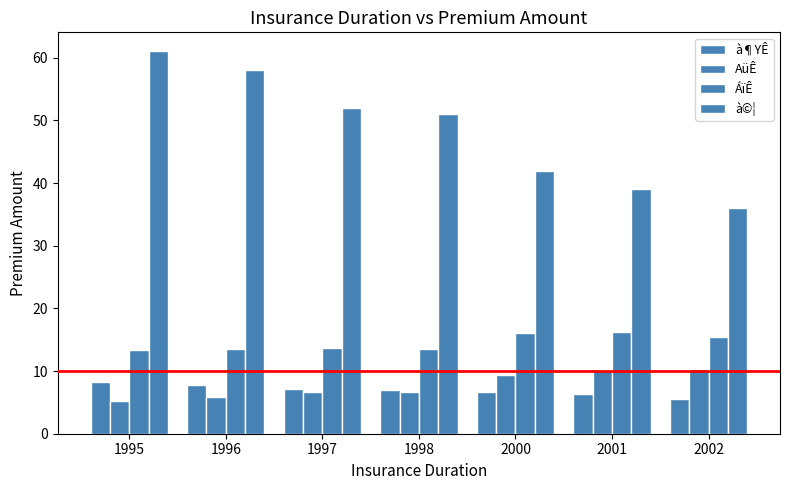

Reading right to left, list all the values displayed in this chart.

à¶YÊ: 2002=5.5	2001=6.3	2000=6.7	1998=6.9	1997=7.2	1996=7.8	1995=8.2
AüÊ: 2002=10.4	2001=10.1	2000=9.3	1998=6.7	1997=6.6	1996=5.8	1995=5.2
ÁïÊ: 2002=15.5	2001=16.3	2000=16.0	1998=13.5	1997=13.7	1996=13.5	1995=13.4
à©¦: 2002=36.0	2001=39.0	2000=42.0	1998=51.0	1997=52.0	1996=58.0	1995=61.0